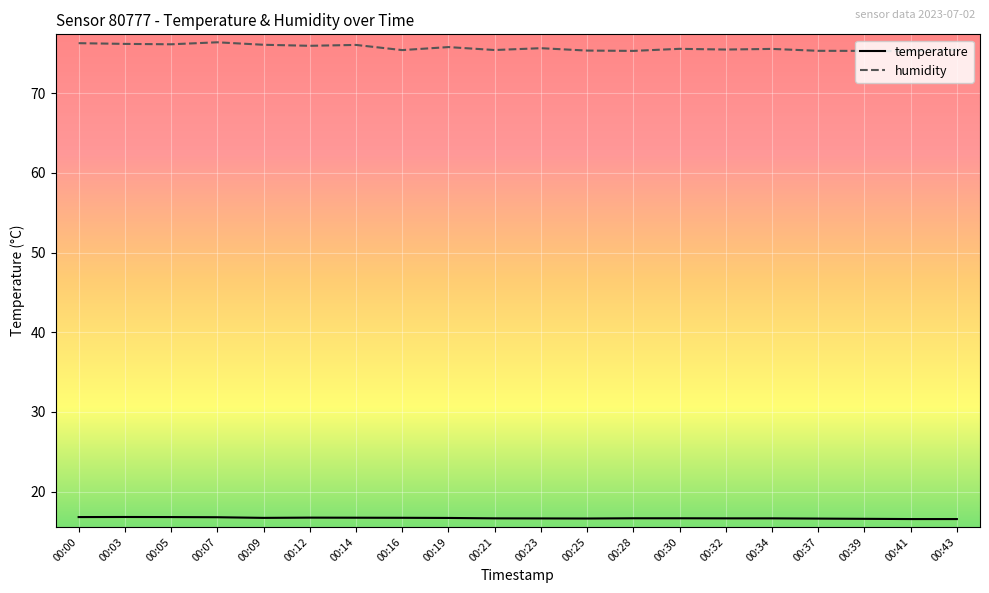

Is it true that humidity equals 107.5 at 00:03?

False